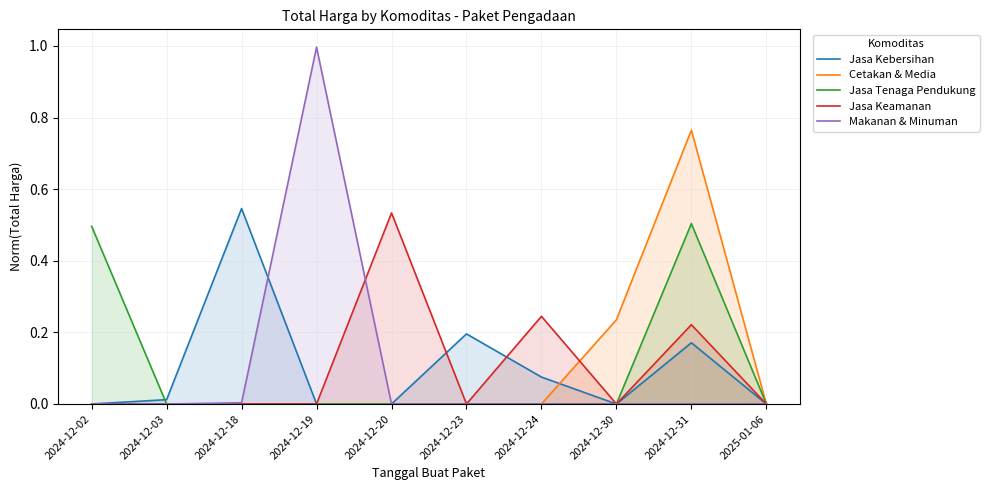

Reading left to right, transcribe all the data shown in this chart.

Jasa Kebersihan: 2024-12-02=0.0	2024-12-03=0.0	2024-12-18=0.5	2024-12-19=0.0	2024-12-20=0.0	2024-12-23=0.2	2024-12-24=0.1	2024-12-30=0.0	2024-12-31=0.2	2025-01-06=0.0
Cetakan & Media: 2024-12-02=0.0	2024-12-03=0.0	2024-12-18=0.0	2024-12-19=0.0	2024-12-20=0.0	2024-12-23=0.0	2024-12-24=0.0	2024-12-30=0.2	2024-12-31=0.8	2025-01-06=0.0
Jasa Tenaga Pendukung: 2024-12-02=0.5	2024-12-03=0.0	2024-12-18=0.0	2024-12-19=0.0	2024-12-20=0.0	2024-12-23=0.0	2024-12-24=0.0	2024-12-30=0.0	2024-12-31=0.5	2025-01-06=0.0
Jasa Keamanan: 2024-12-02=0.0	2024-12-03=0.0	2024-12-18=0.0	2024-12-19=0.0	2024-12-20=0.5	2024-12-23=0.0	2024-12-24=0.2	2024-12-30=0.0	2024-12-31=0.2	2025-01-06=0.0
Makanan & Minuman: 2024-12-02=0.0	2024-12-03=0.0	2024-12-18=0.0	2024-12-19=1.0	2024-12-20=0.0	2024-12-23=0.0	2024-12-24=0.0	2024-12-30=0.0	2024-12-31=0.0	2025-01-06=0.0